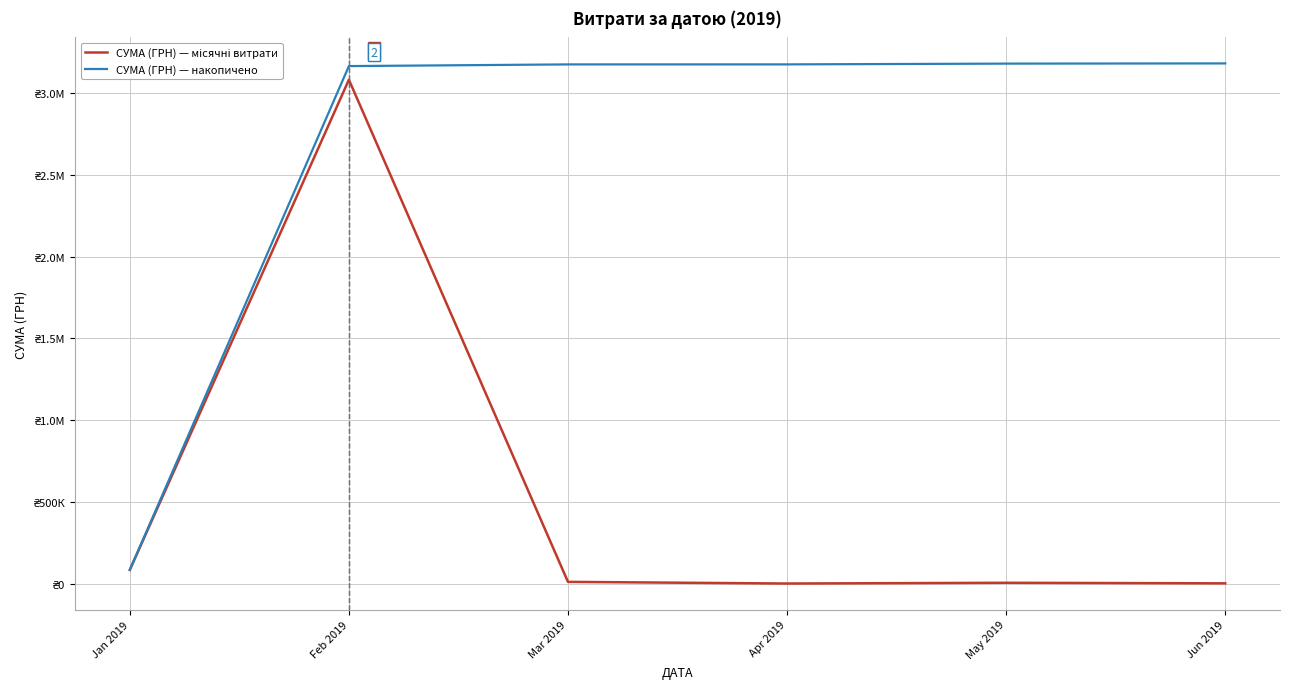

True or false: СУМА (ГРН) — місячні витрати and СУМА (ГРН) — накопичено intersect in this chart.

False